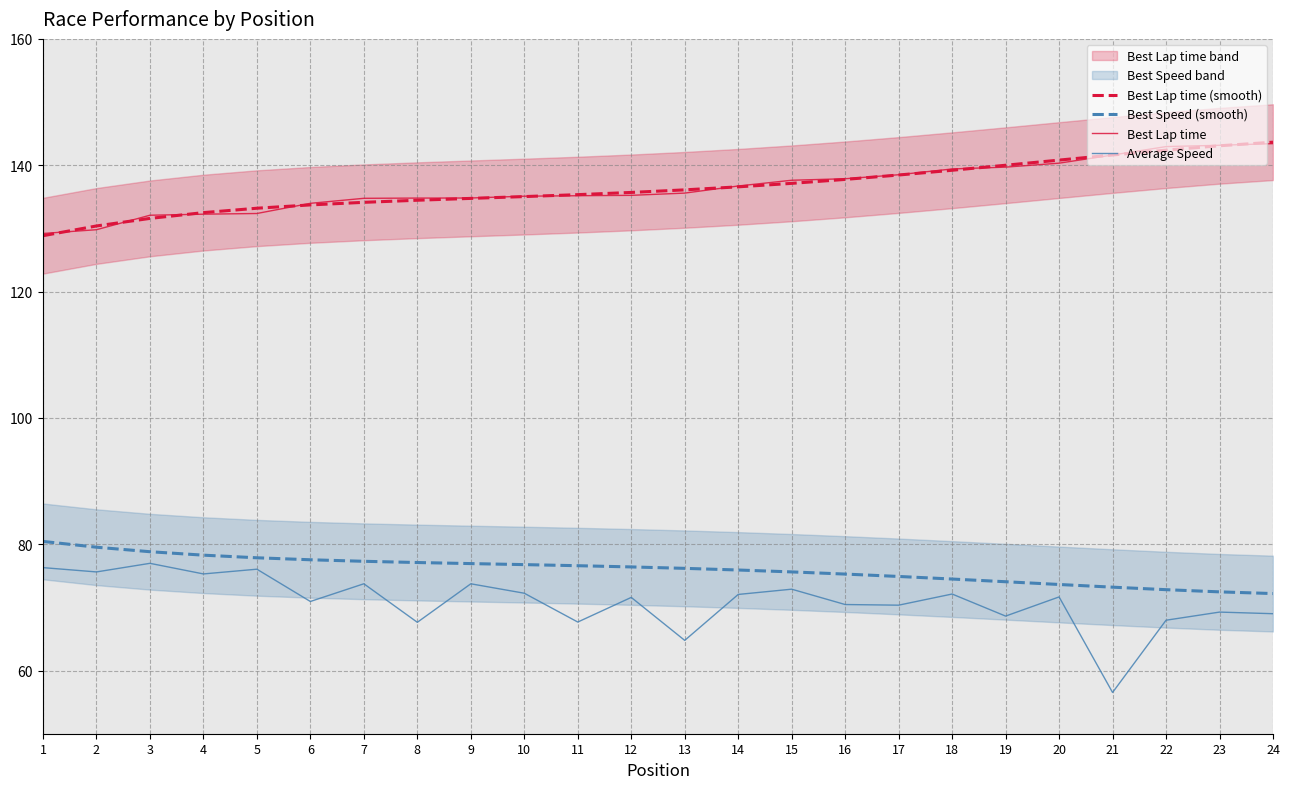

Which series has the widest spread of values?

Average Speed